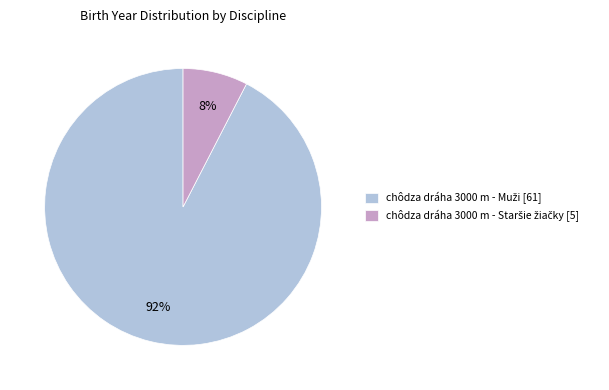

Does any single category account for the majority?

Yes